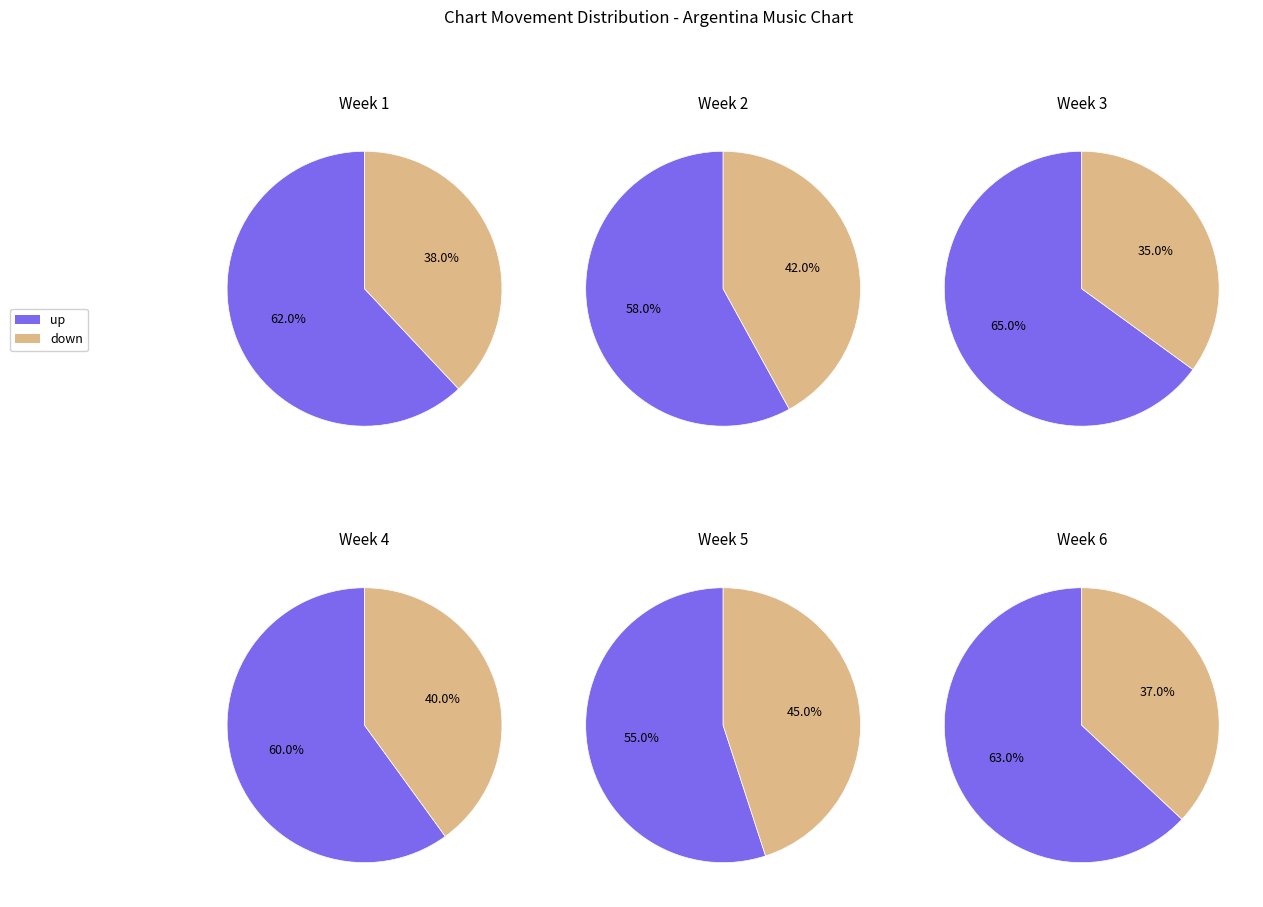

To the nearest percent, what is the difference between the largest and smallest slice percentages?

24%